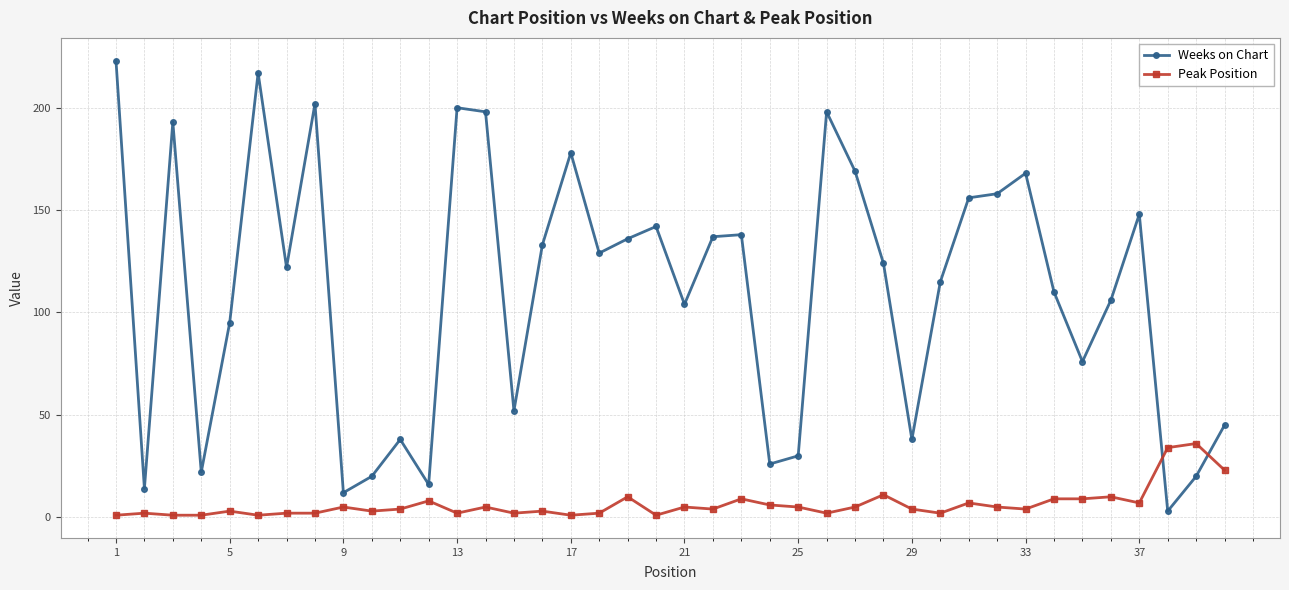

What is the difference between the maximum and second lowest values in the Weeks on Chart series?

211